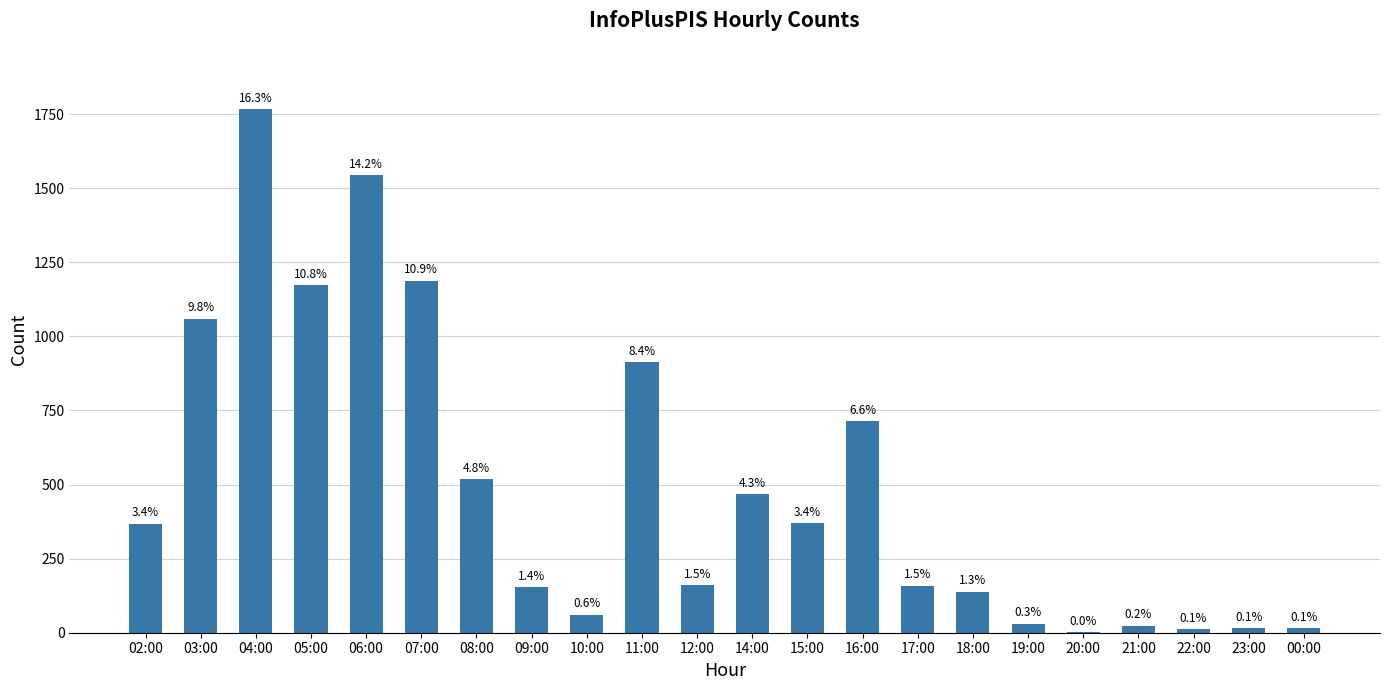

How many bars are there in total?

22